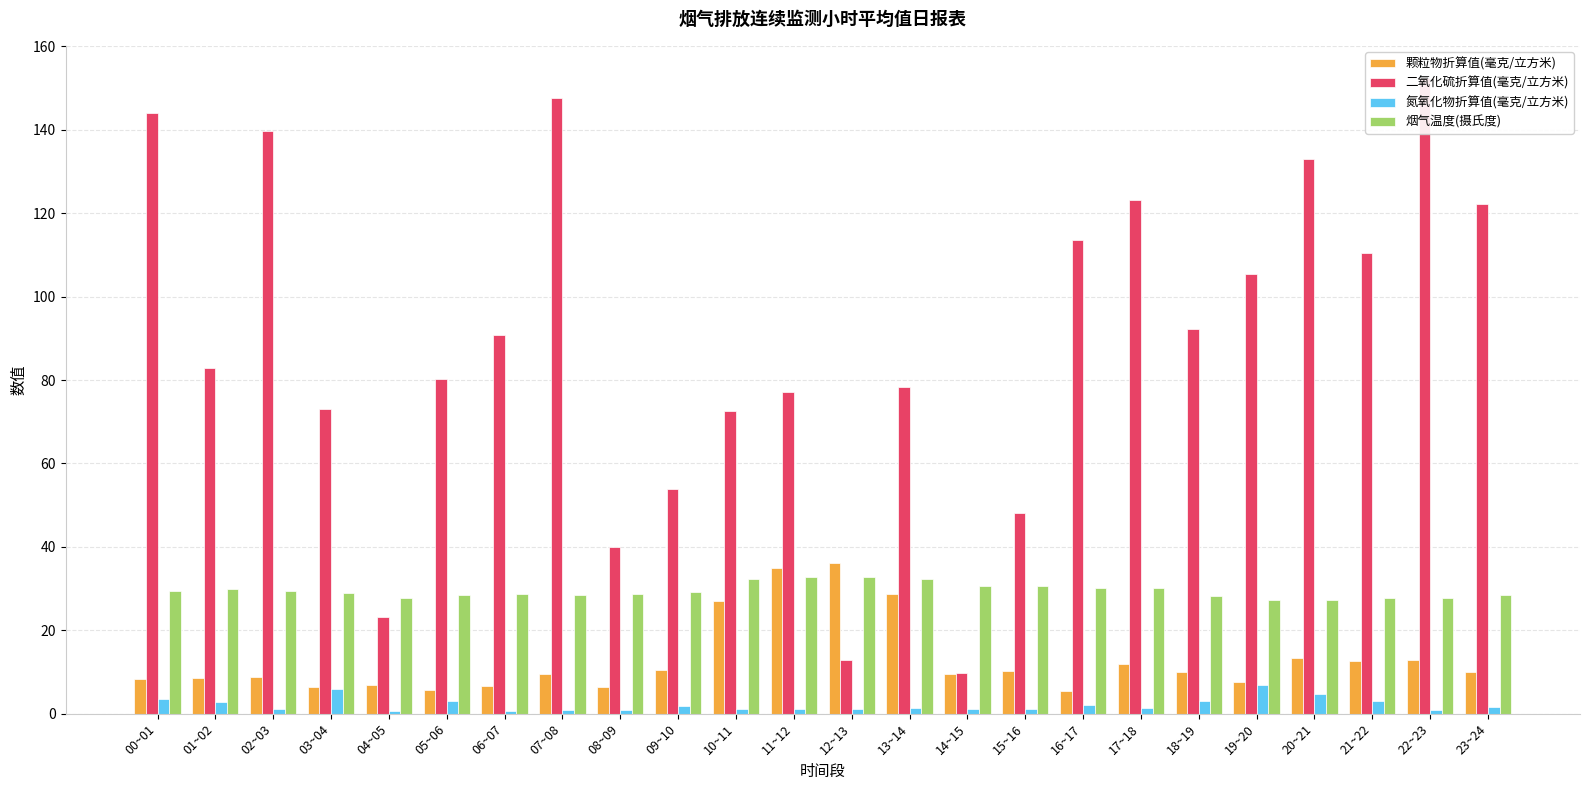

The value of 烟气温度(摄氏度) at 22~23 is 18.7. True or false?

False